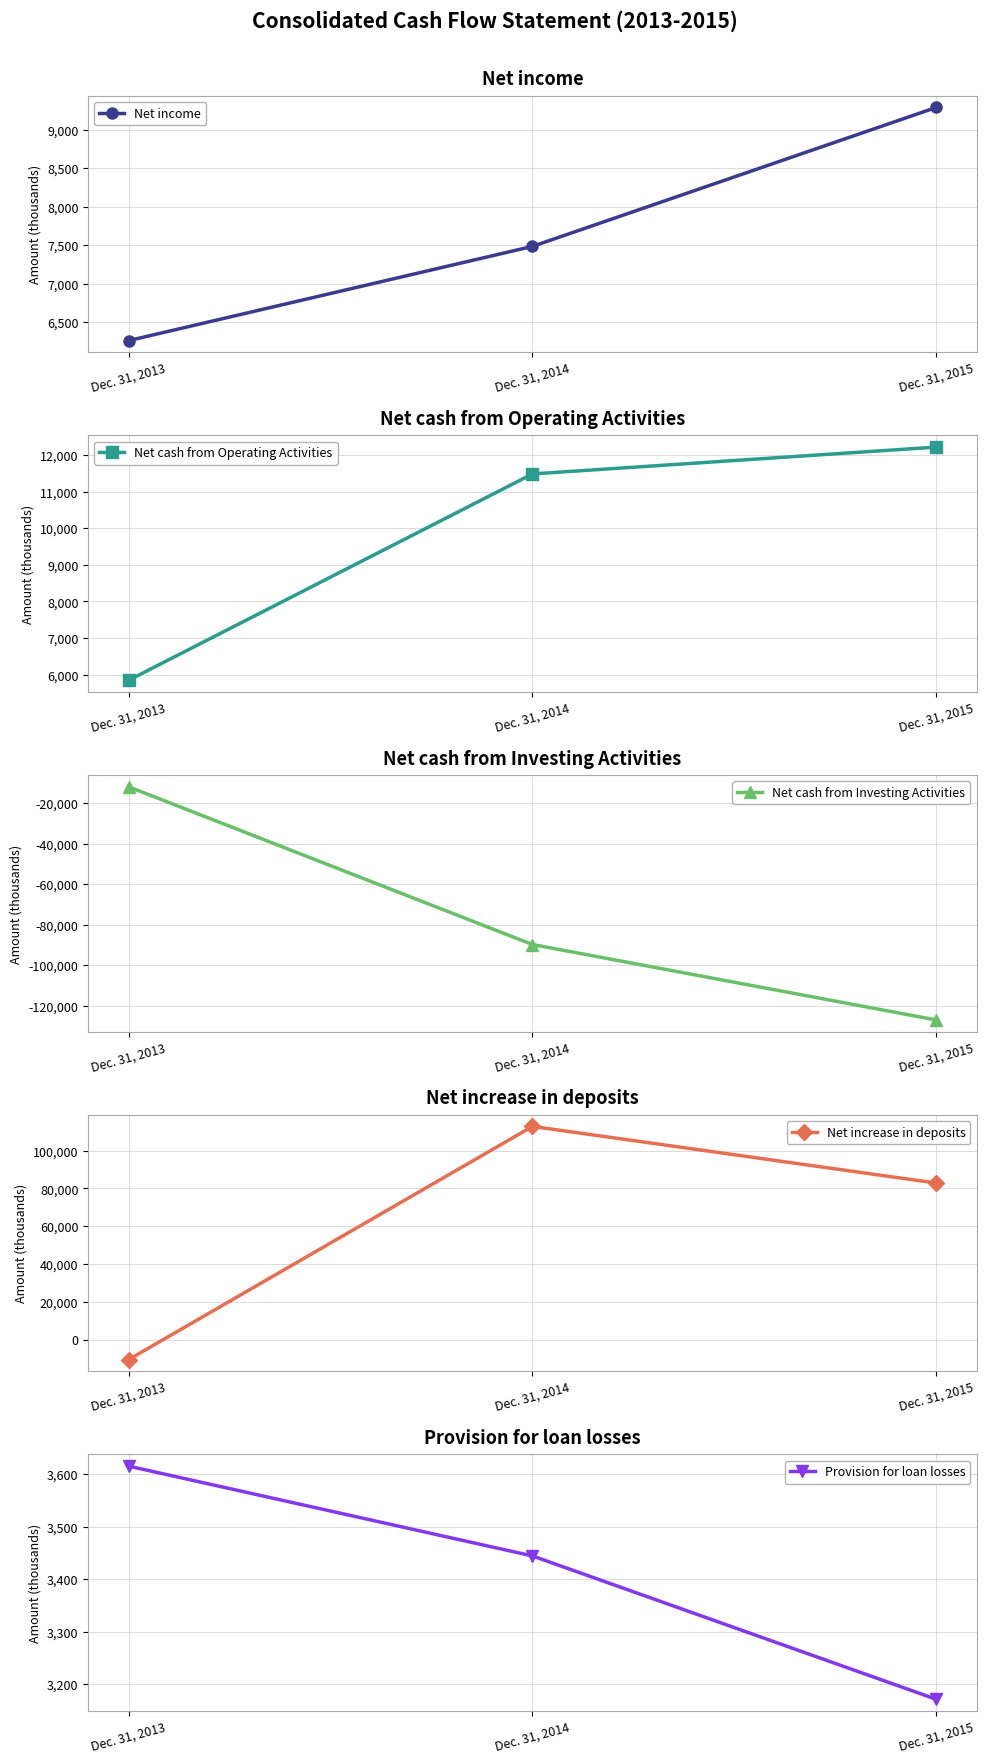

What is the greatest value displayed?

112838